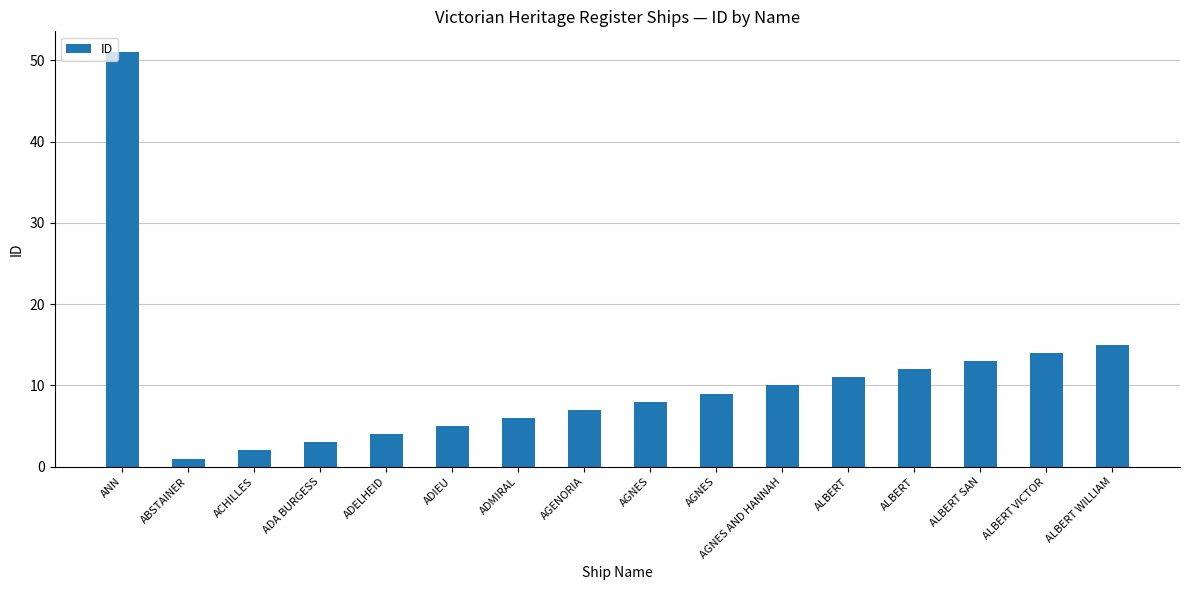

How many data points does each series have?

16